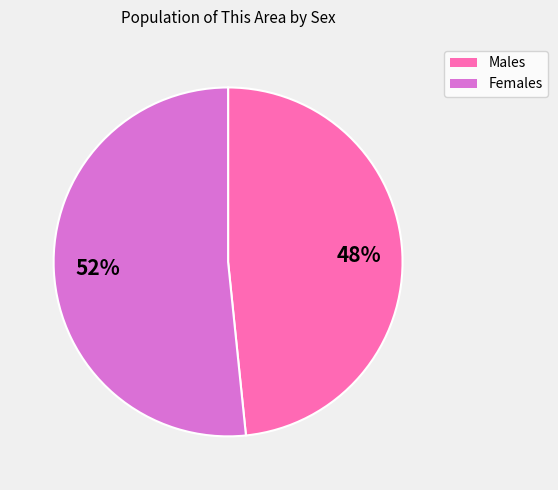

Is there a majority slice in this chart?

Yes